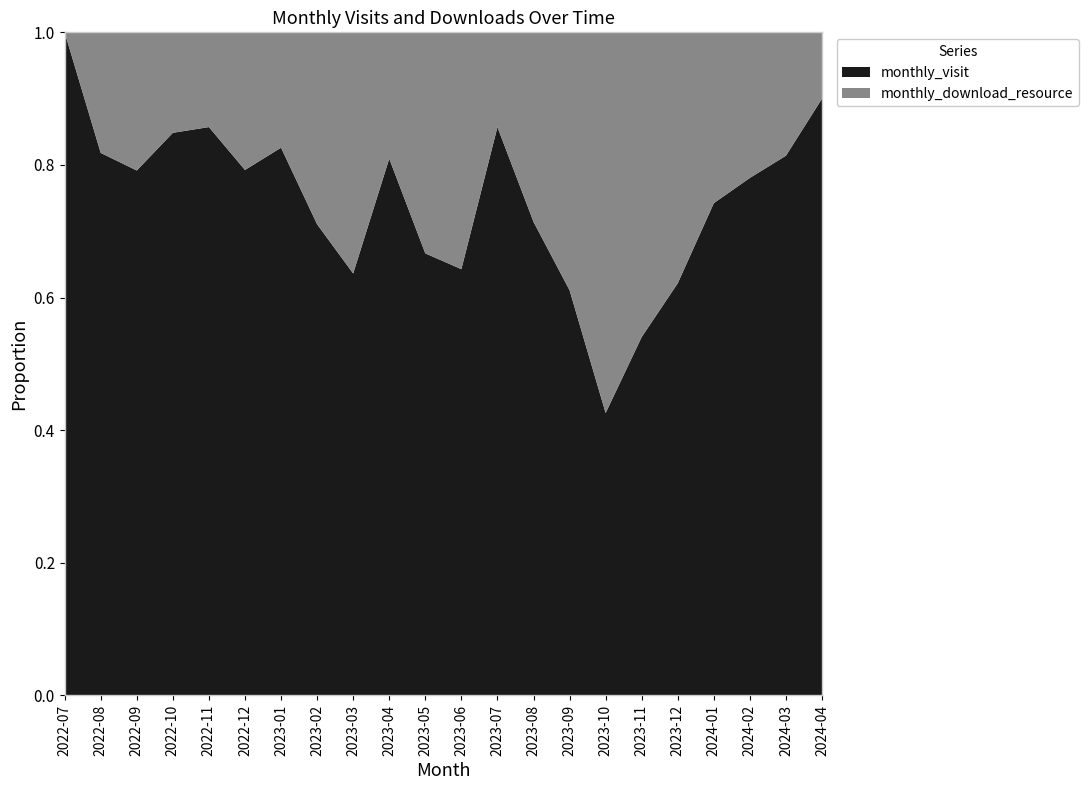

Reading right to left, what are all the values shown in this chart?

monthly_visit: 27	35	32	49	46	20	23	33	30	18	18	16	17	21	27	19	42	30	28	19	9	6
monthly_download_resource: 3	8	9	17	28	17	31	21	12	3	10	8	4	12	11	4	11	5	5	5	2	0